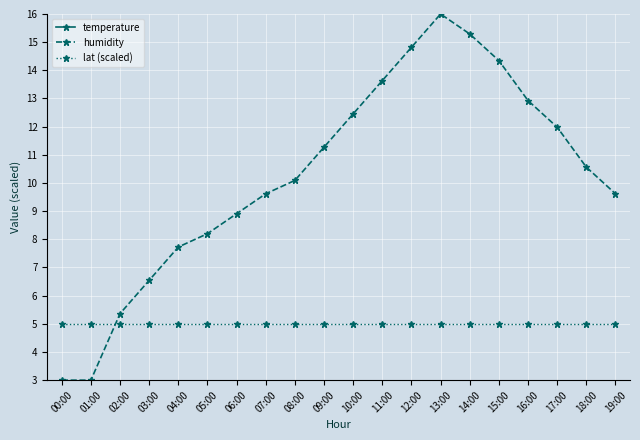

True or false: lat (scaled) has a value of 5.0 at 12:00.

True